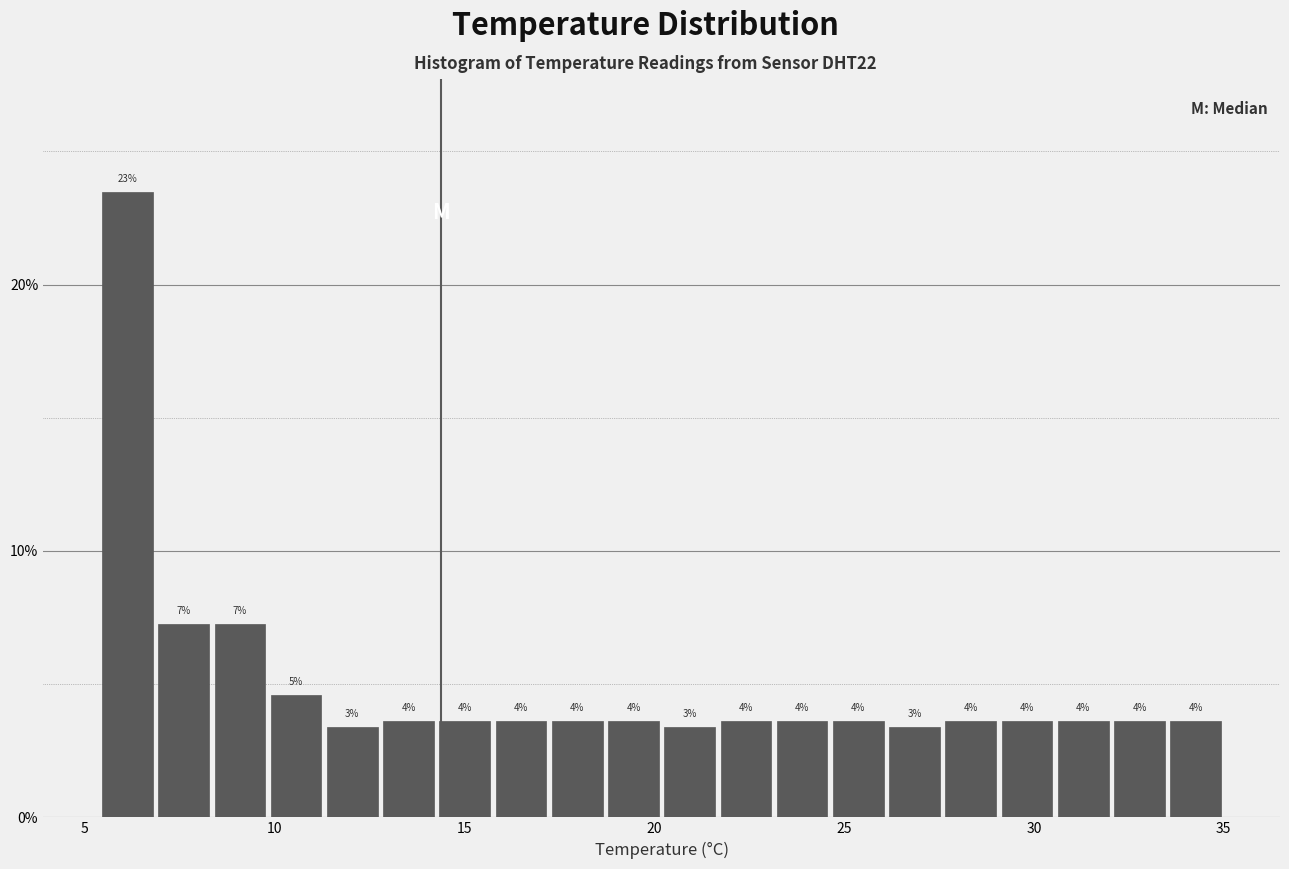

Around what value on the x-axis is the tallest bar? Give the approximate position of its centre, as read against the axis.

6.0